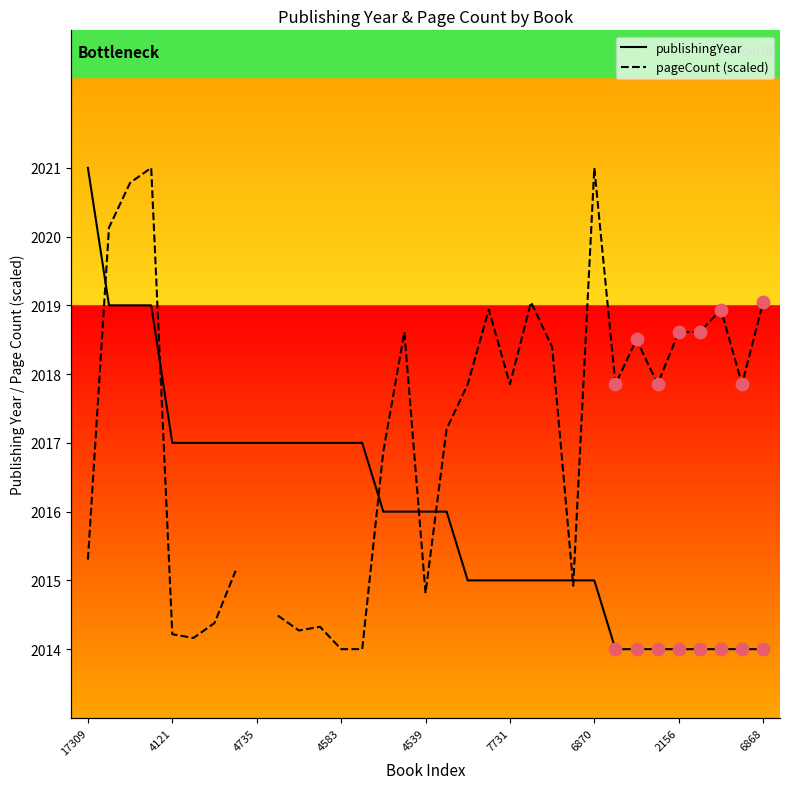

What are all the series names shown in the legend?

publishingYear, pageCount (scaled)